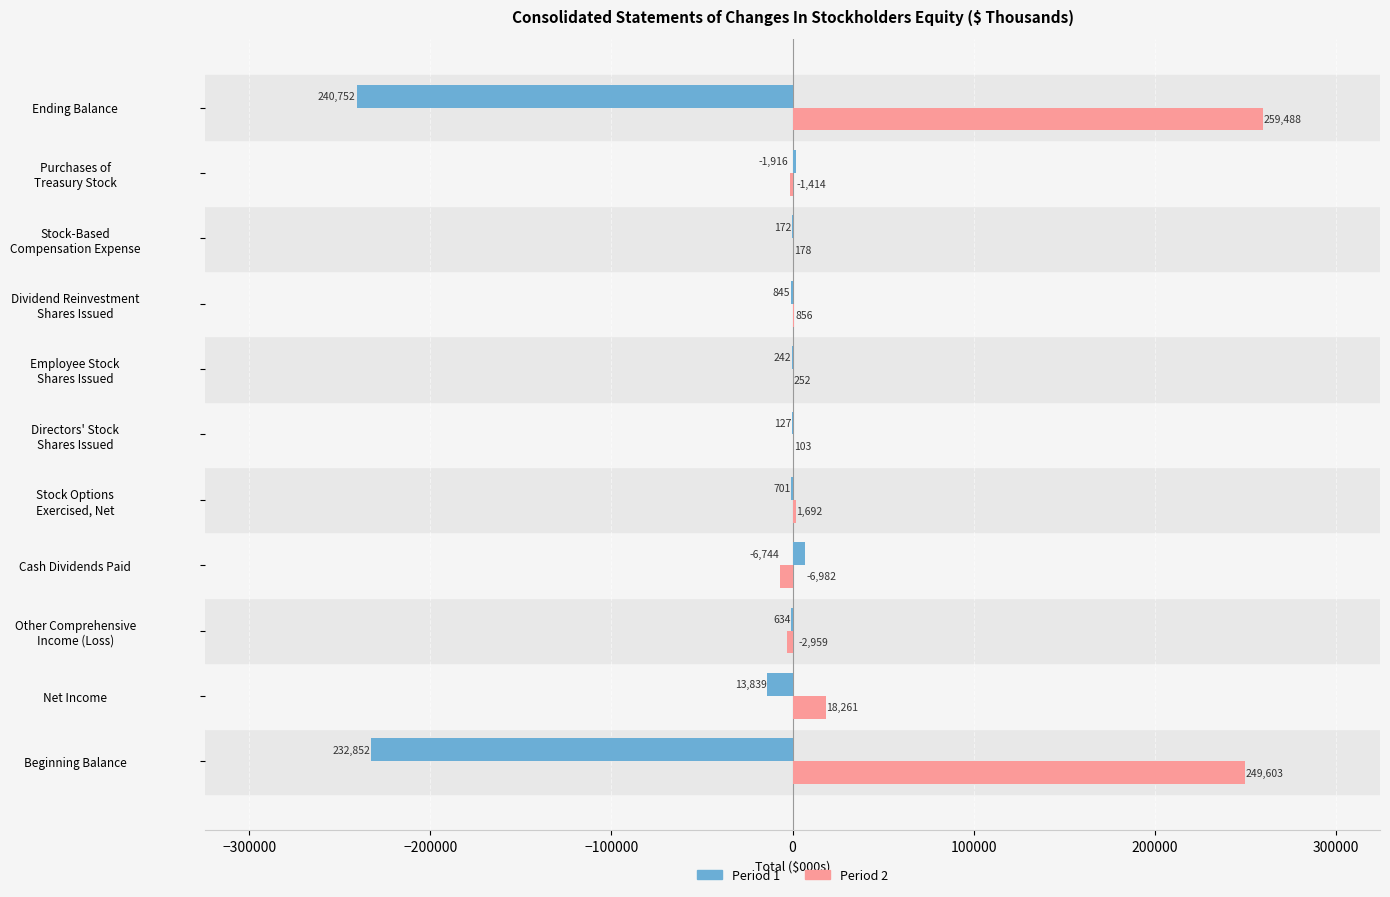

What is the greatest value displayed?

259488